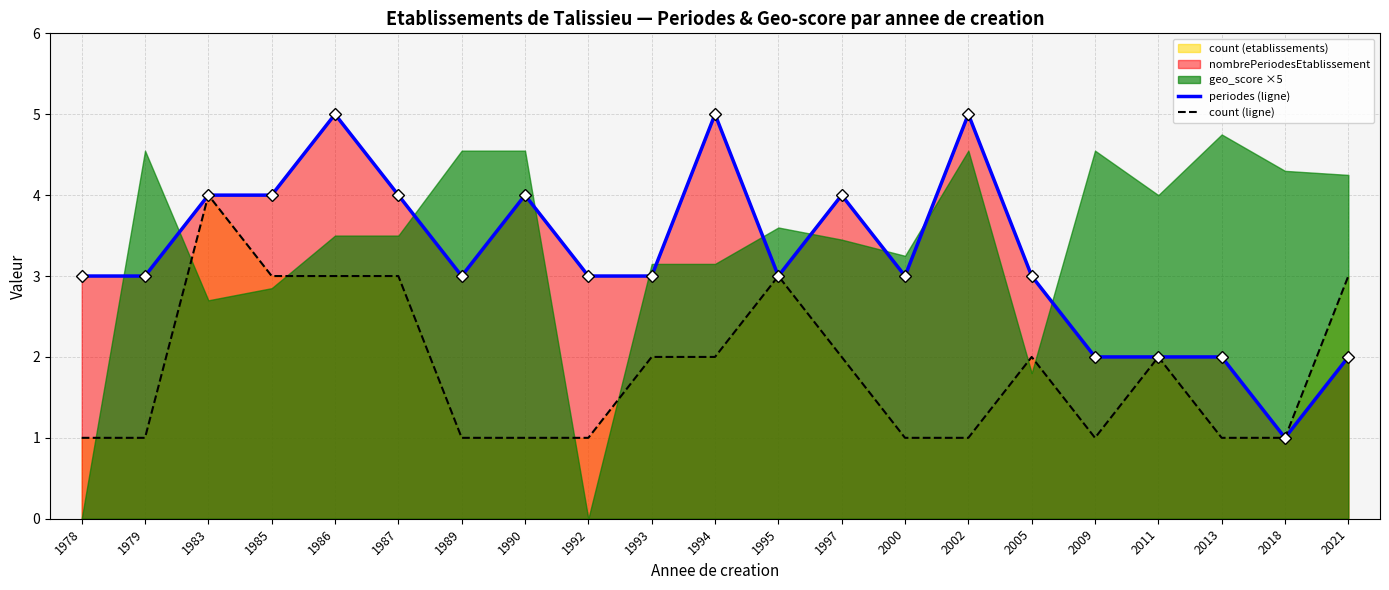

Is the value of periodes (ligne) at 1993 greater than the value of count (ligne) at 1986?

No